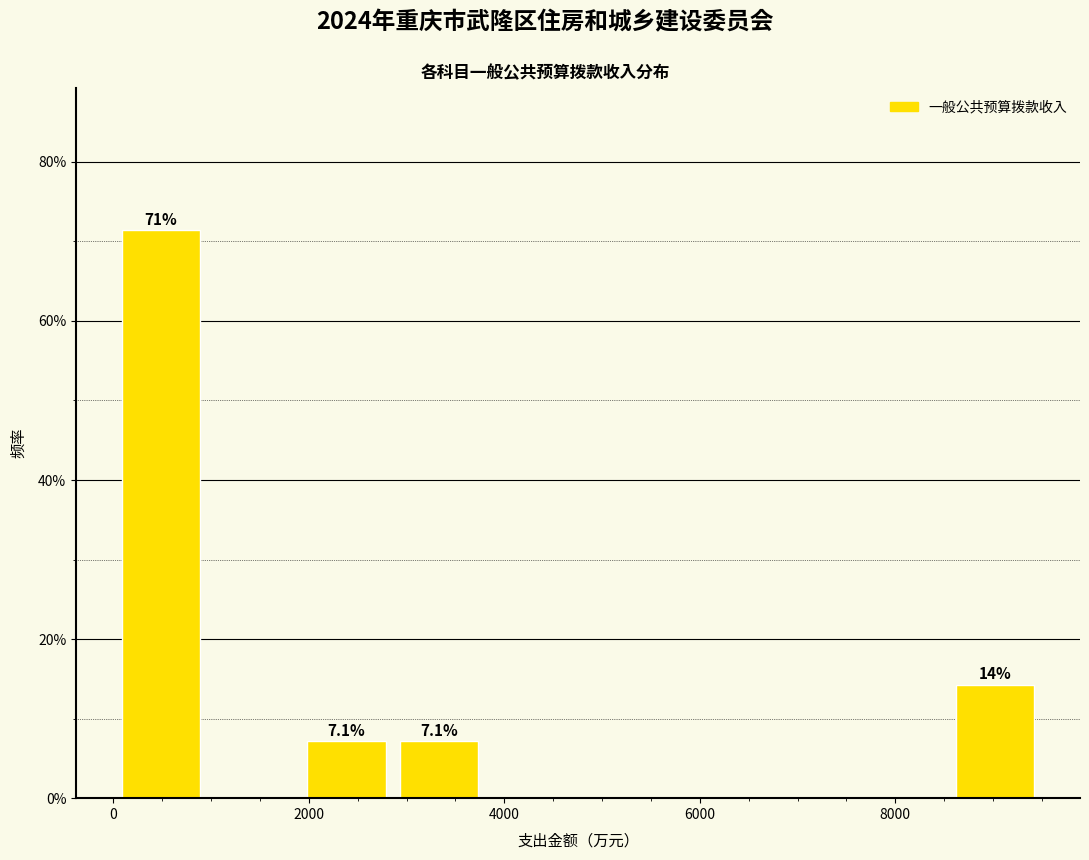

Over which range of the x-axis is the bar tallest?

0 to 1000